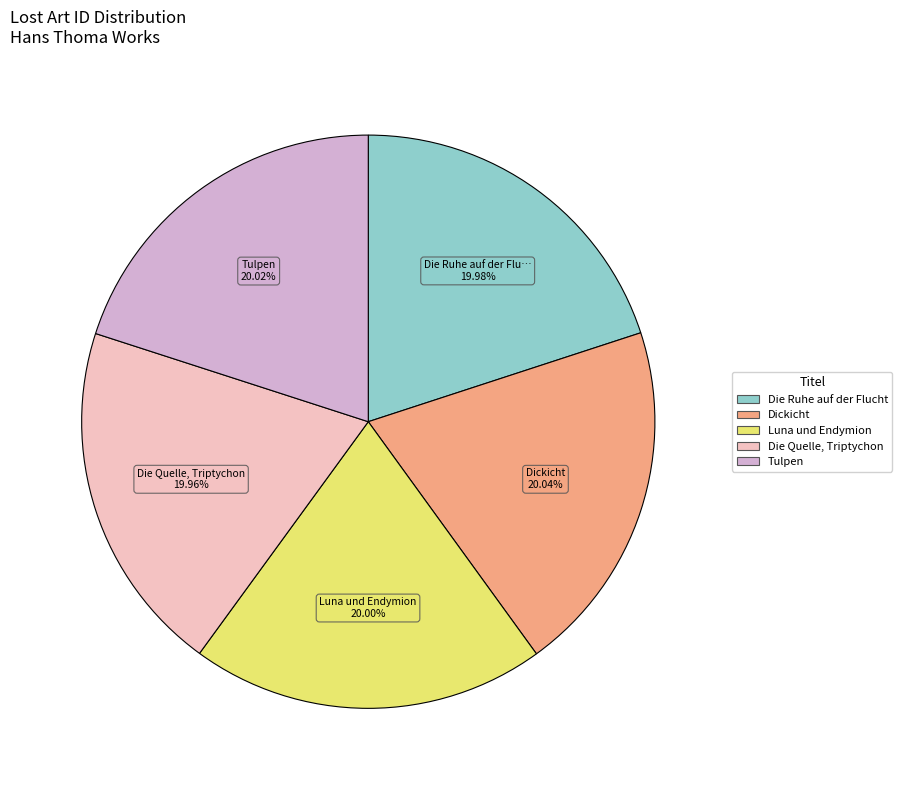

To the nearest percent, what percentage of the pie is Die Ruhe auf der Flucht?

20%